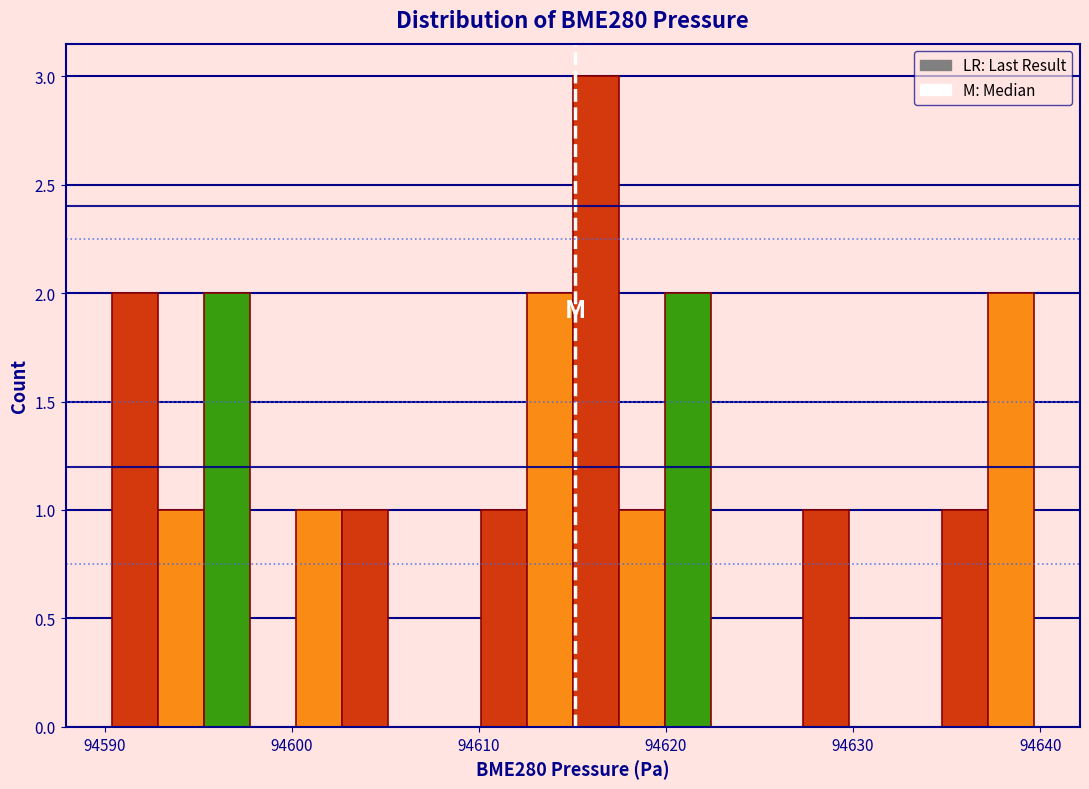

Read against the x-axis, roughly where is the centre of the tallest bar?

94616